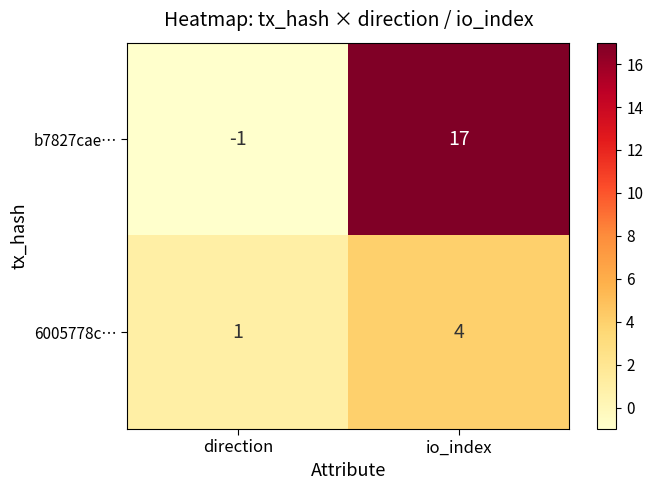

At how many categories does at least one series exceed 3?

1